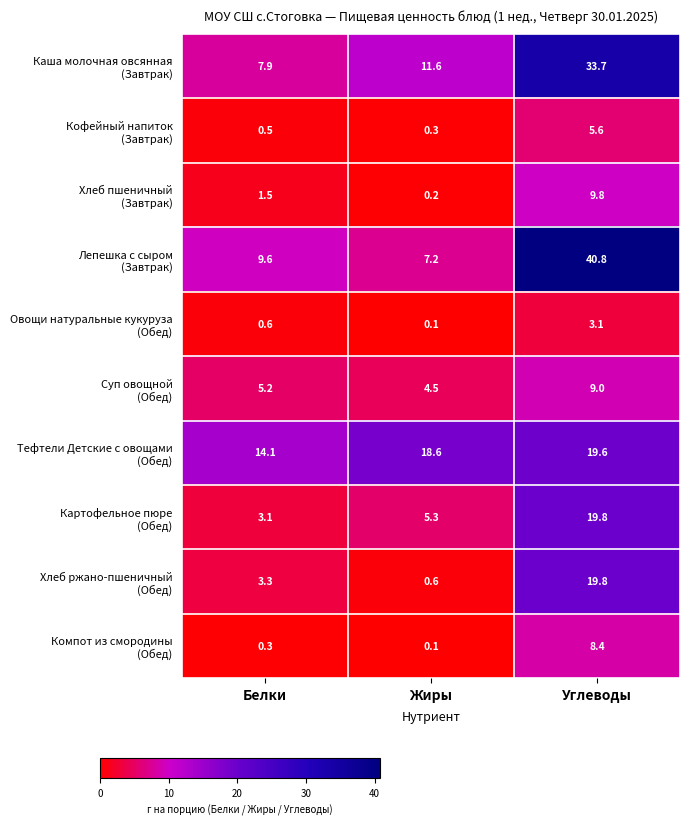

At which category is the sum across all series the highest?

Углеводы